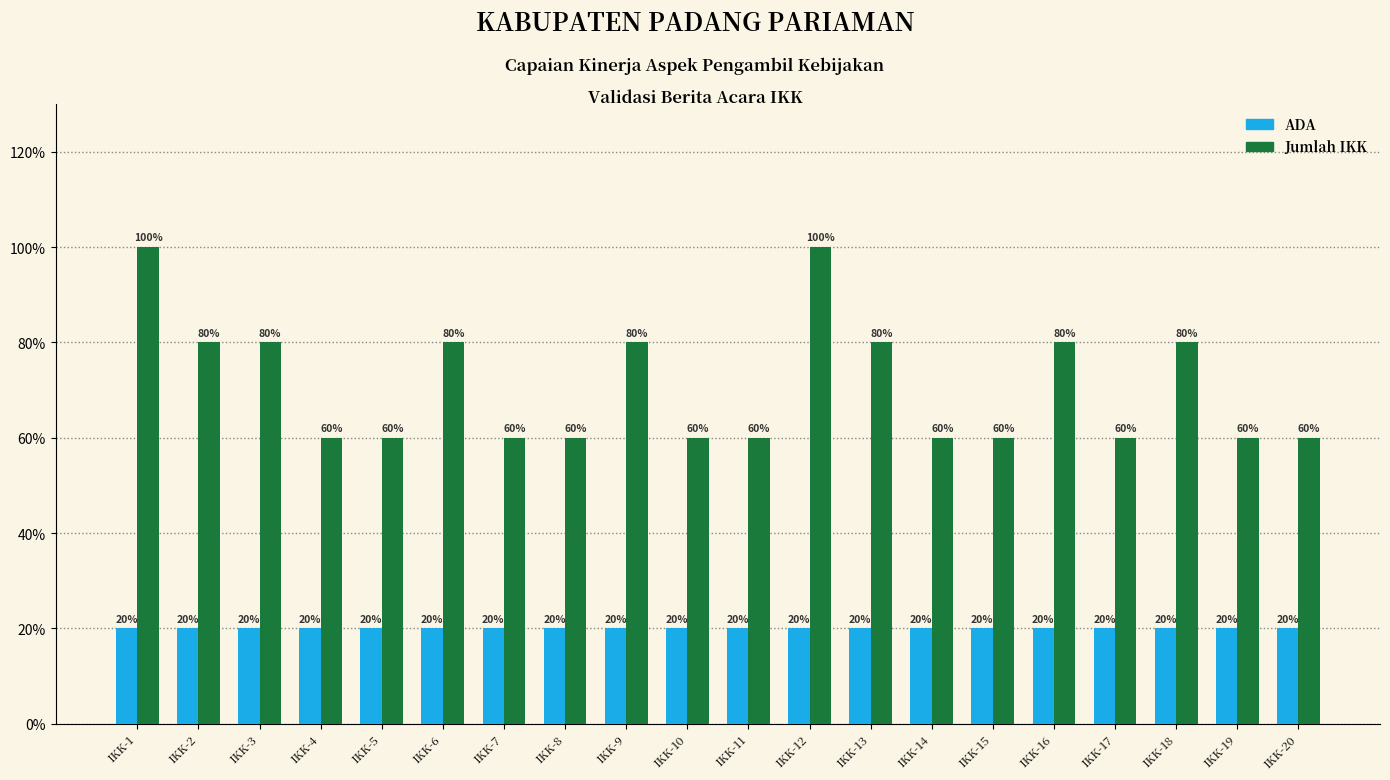

Does the chart contain any negative values?

No